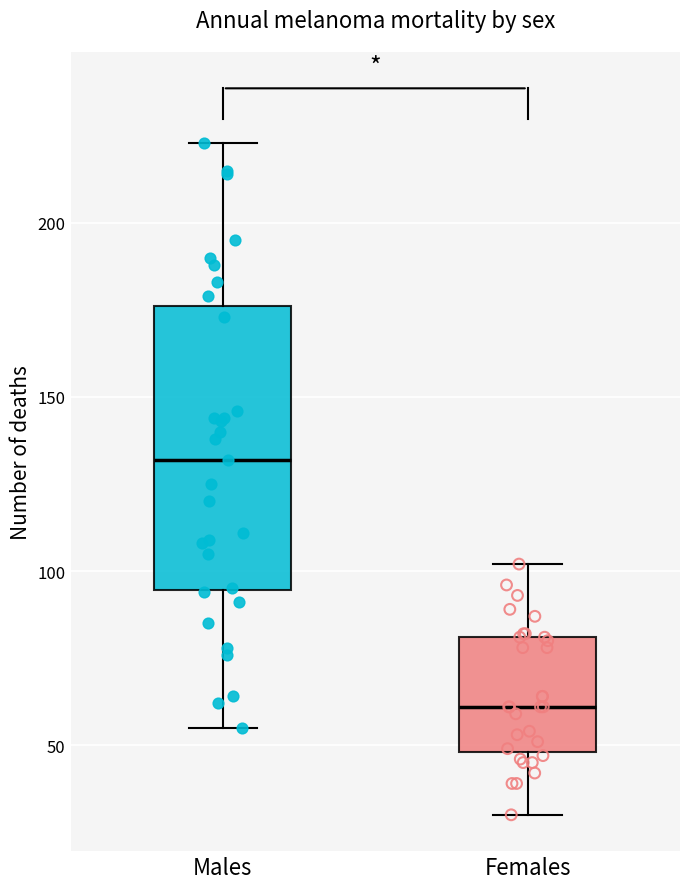

Where is the lower edge of the box for Males on the y-axis? The values are not printed on the chart, so give them approximately, as read against the axis.

95